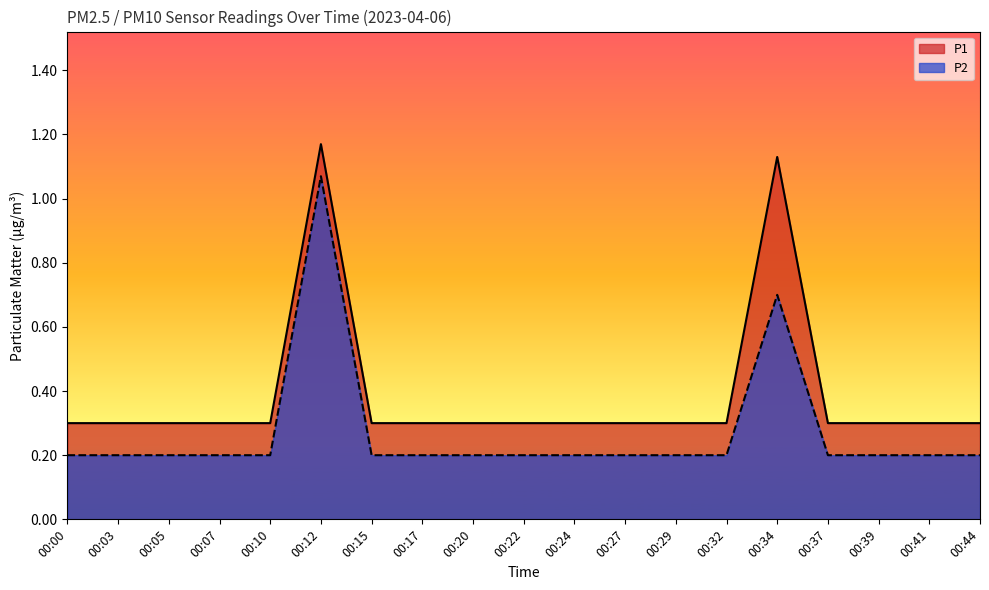

Between 00:29 and 00:37, which series saw the biggest shift?

P1